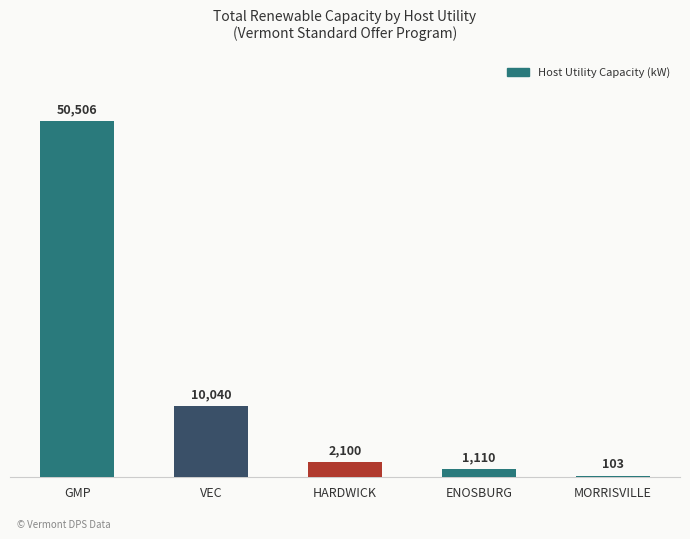

Where is the data nearest to the value 25304?

VEC